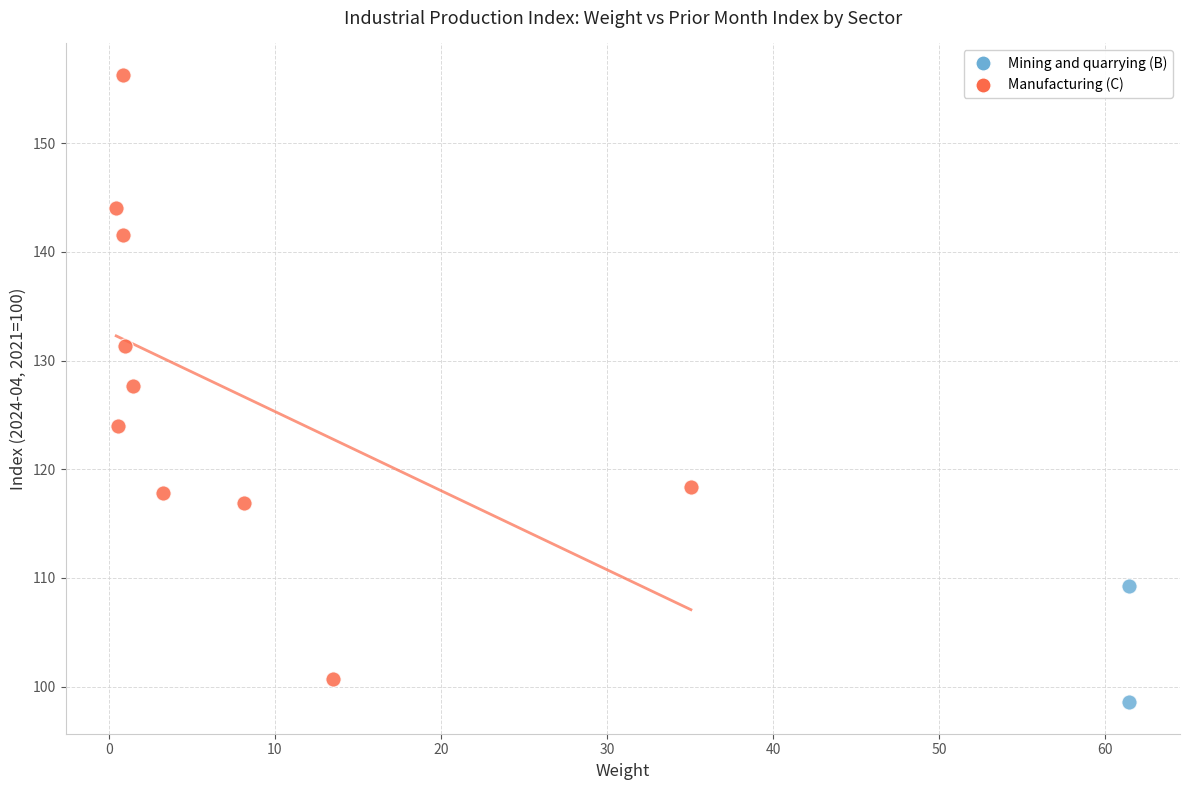

What are all the series names shown in the legend?

Mining and quarrying (B), Manufacturing (C)